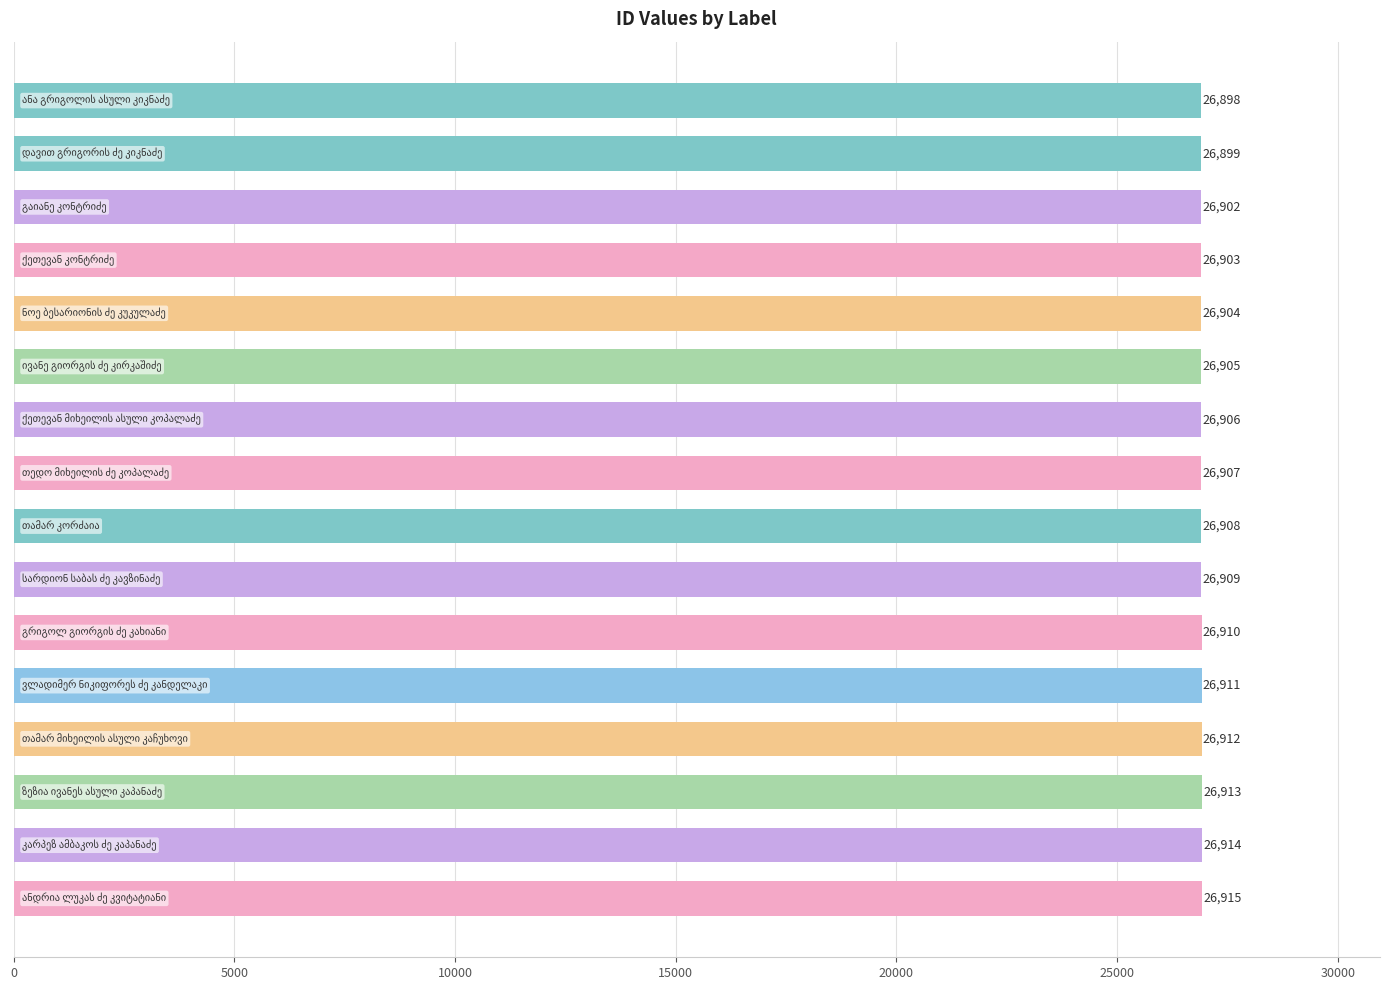

What is the average value?

26907